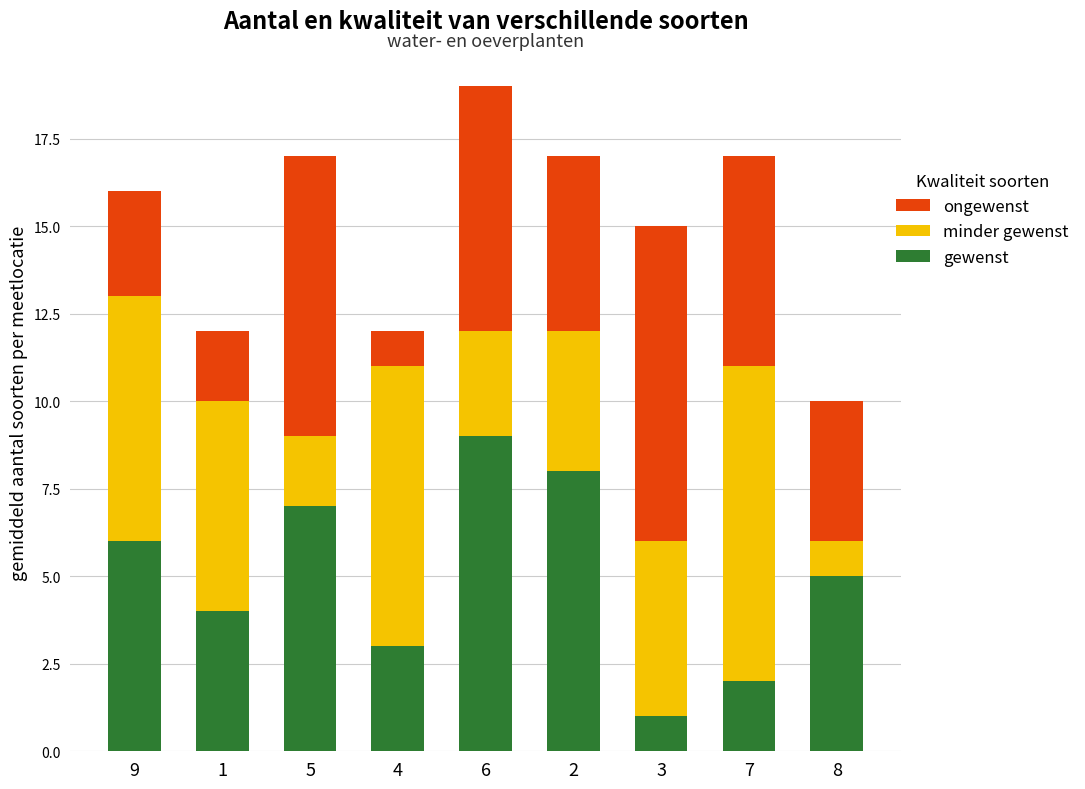

Is it true that gewenst equals 0 at 3?

False